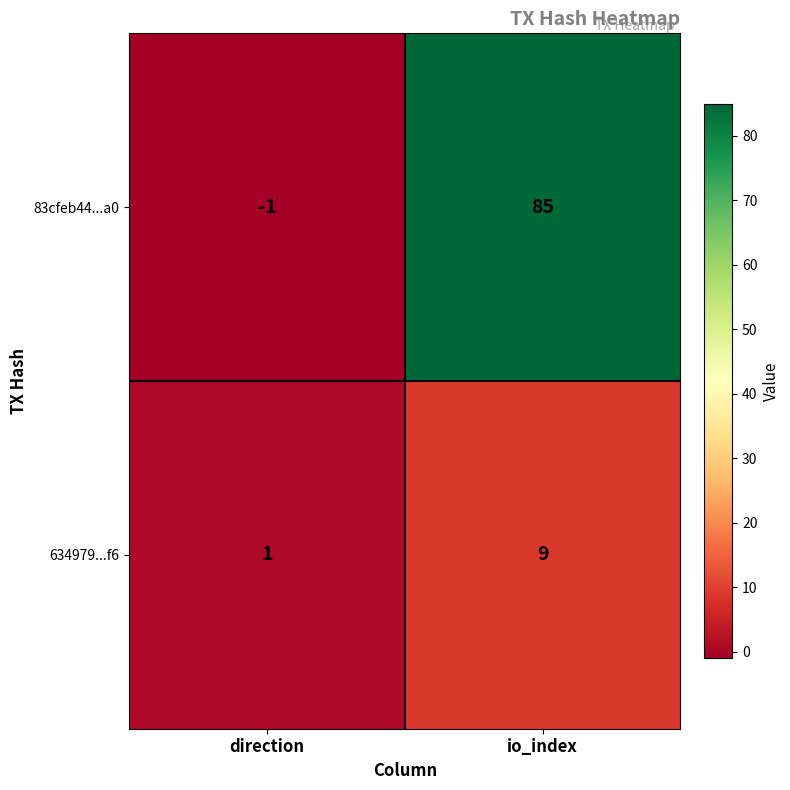

What is the greatest value displayed?

85